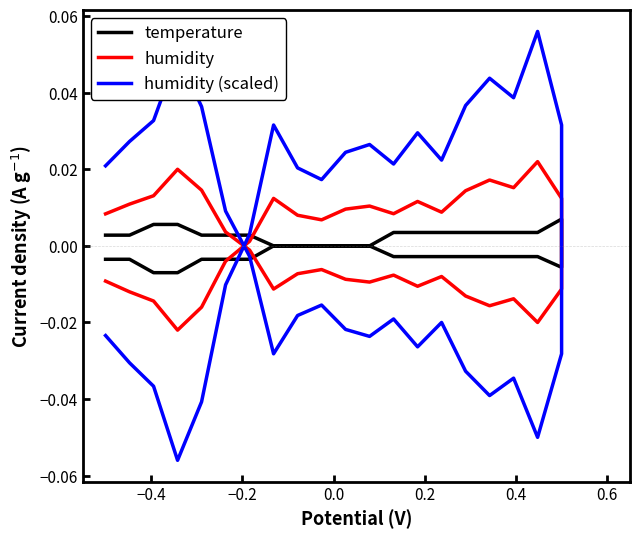

Reading left to right, list all the values displayed in this chart.

temperature: -0.0	-0.0	-0.0	-0.0	-0.0	-0.0	-0.0	-0.0	-0.0	-0.0	-0.0	-0.0	0.0	0.0	0.0	0.0	0.0	0.0	0.0	0.0	-0.0	-0.0	-0.0	-0.0	-0.0	-0.0	-0.0	-0.0	0.0	0.0	0.0	0.0	0.0	0.0	0.0	0.0	0.0	0.0	0.0	0.0
humidity: 0.0	0.0	0.0	0.0	0.0	0.0	-0.0	-0.0	-0.0	-0.0	-0.0	-0.0	-0.0	-0.0	-0.0	-0.0	-0.0	-0.0	-0.0	-0.0	0.0	0.0	0.0	0.0	0.0	0.0	0.0	0.0	0.0	0.0	0.0	0.0	0.0	0.0	-0.0	-0.0	-0.0	-0.0	-0.0	-0.0
humidity (scaled): 0.0	0.0	0.0	0.1	0.0	0.0	-0.0	-0.0	-0.0	-0.0	-0.0	-0.0	-0.0	-0.0	-0.0	-0.0	-0.0	-0.0	-0.1	-0.0	0.0	0.1	0.0	0.0	0.0	0.0	0.0	0.0	0.0	0.0	0.0	0.0	0.0	0.0	-0.0	-0.0	-0.1	-0.0	-0.0	-0.0